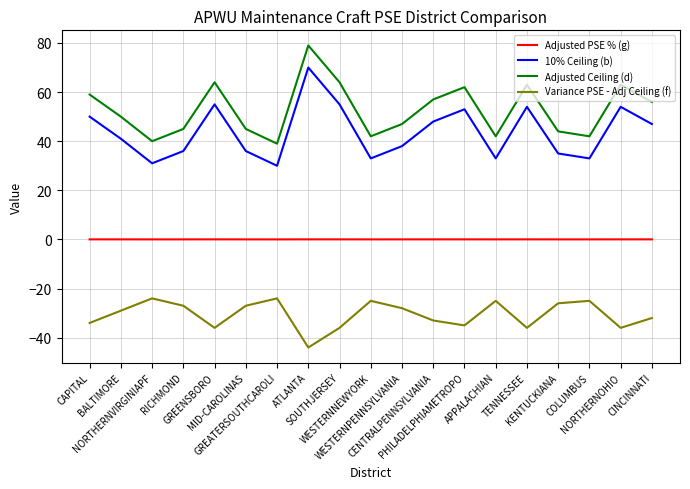

Which series has the largest total across all categories?

Adjusted Ceiling (d)